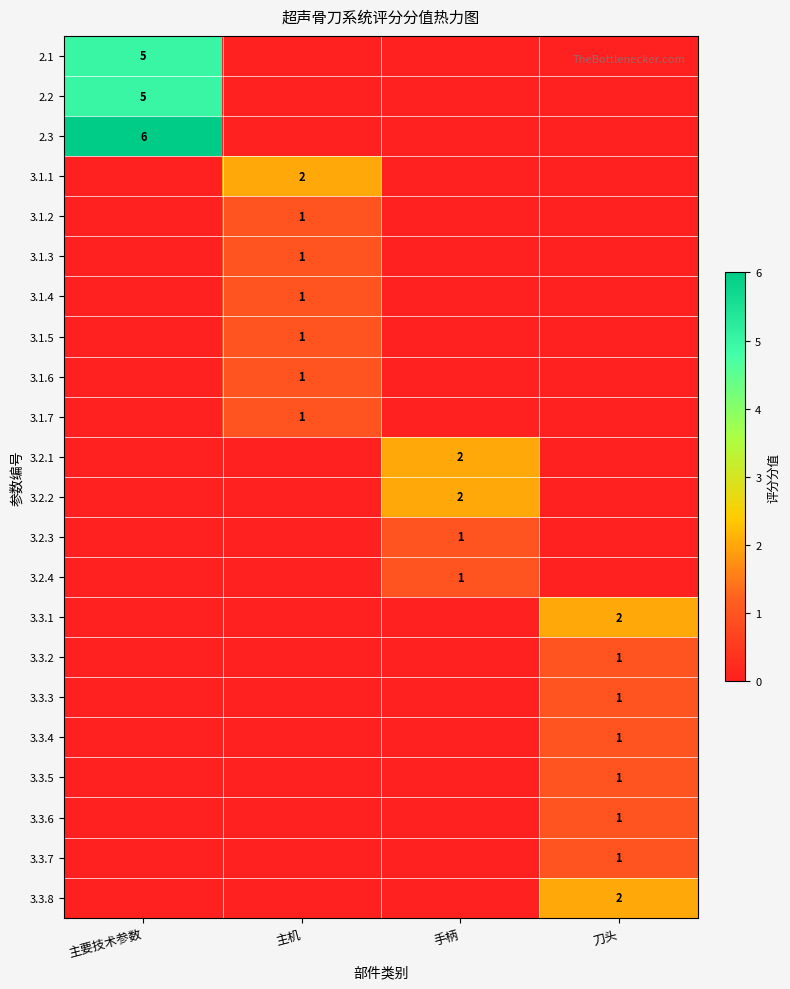

Where is 2.3 nearest to the value 3?

主要技术参数